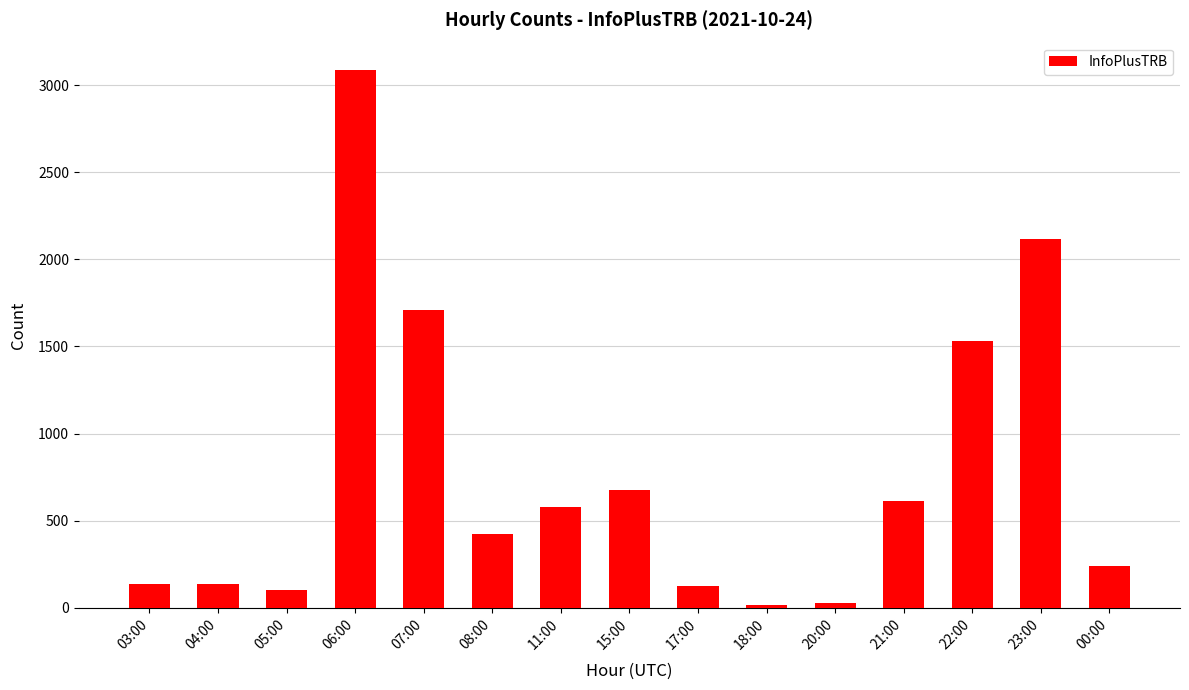

Does the chart contain any negative values?

No